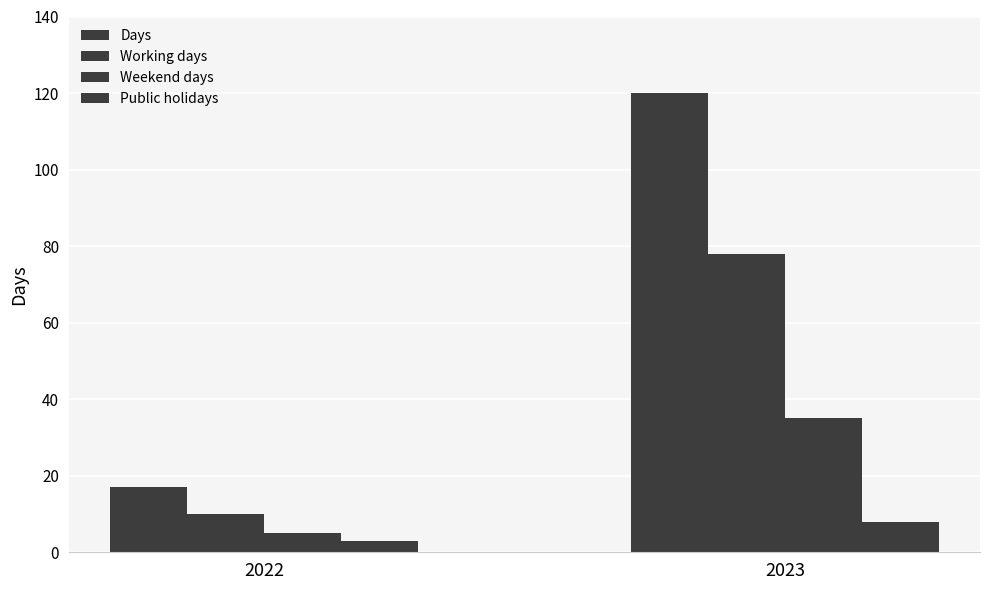

List the series in order of their overall mean, highest first.

Days, Working days, Weekend days, Public holidays